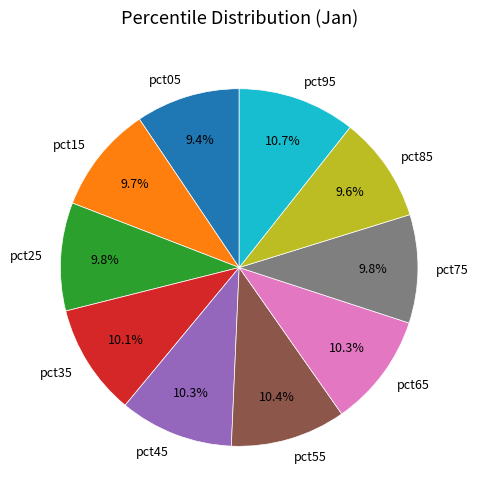

How much of the chart is everything except pct25?

90.2%